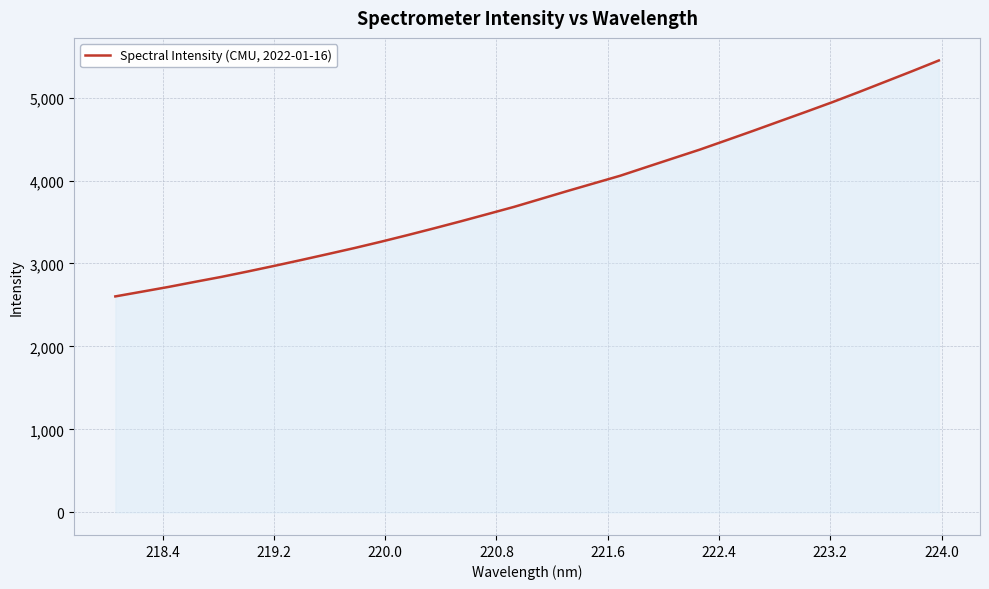

What is the difference between the maximum and minimum values?

2843.6